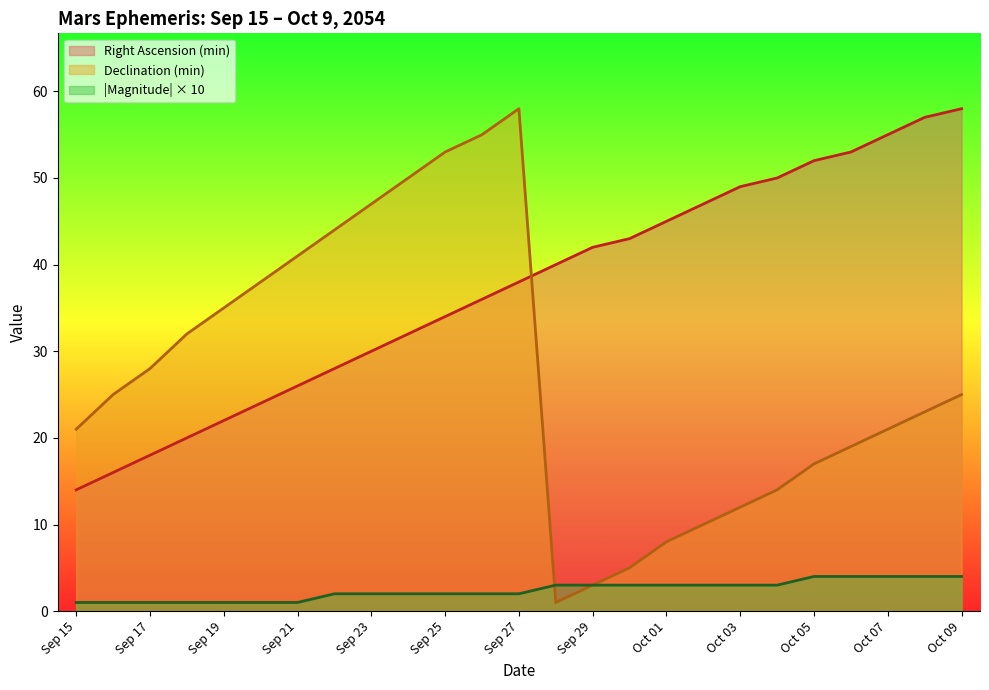

What is the difference between the maximum and minimum values in the Magnitude series?

3